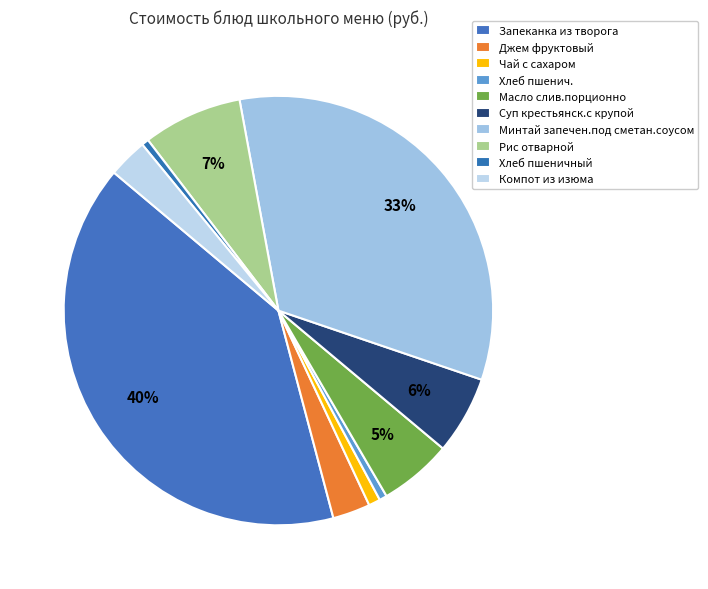

How many segments does this pie chart have?

10